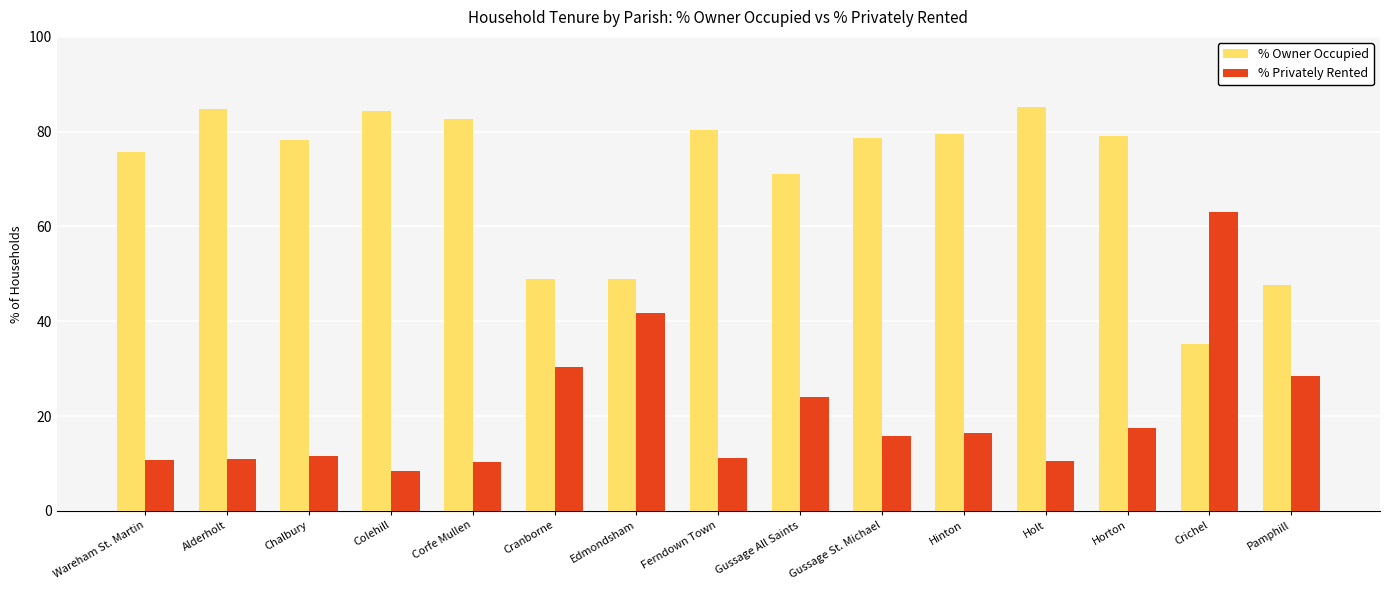

What is the label of the 11th bar from the left?

Hinton